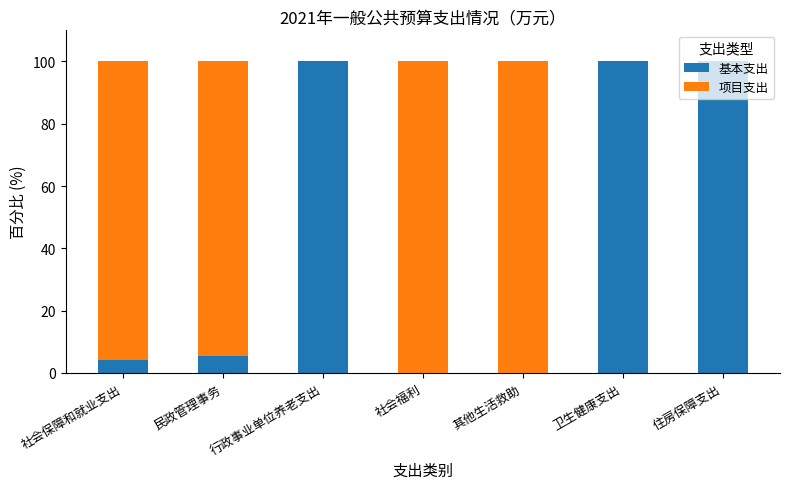

What is the sum of all 基本支出 values?

309.6